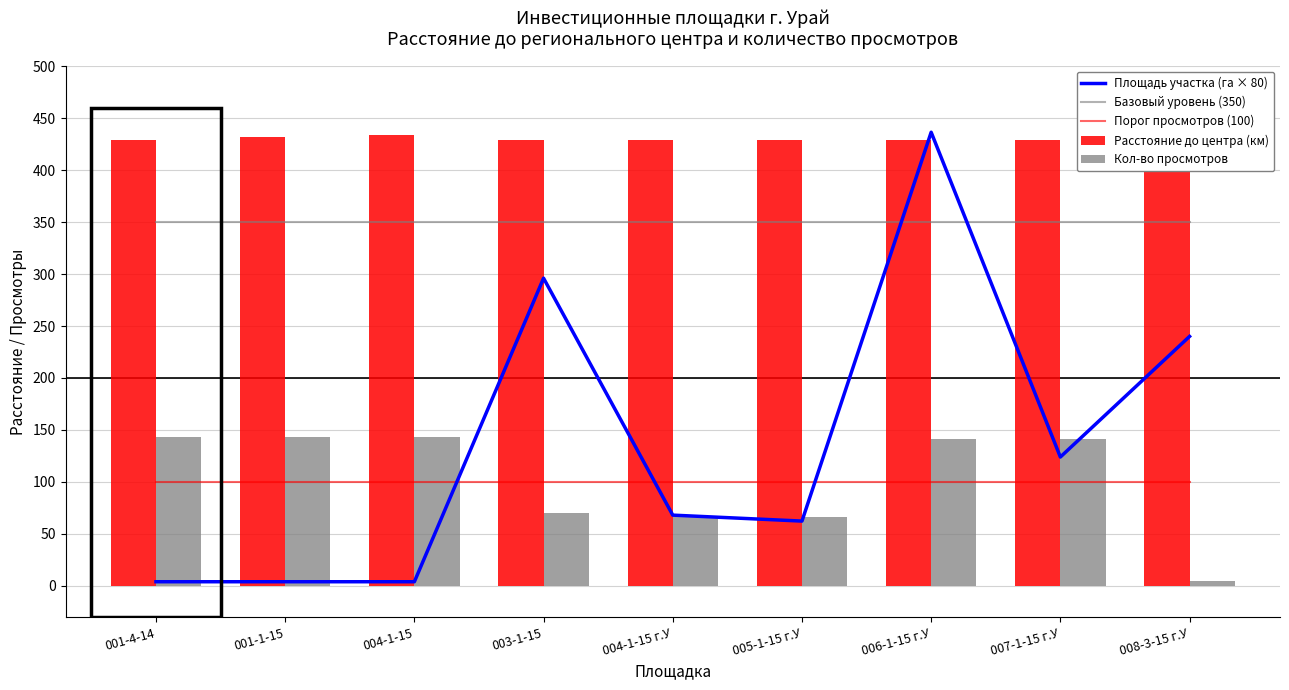

Which series changed the most between 001-4-14 and 006-1-15 г.У?

Площадь участка (га × 80)